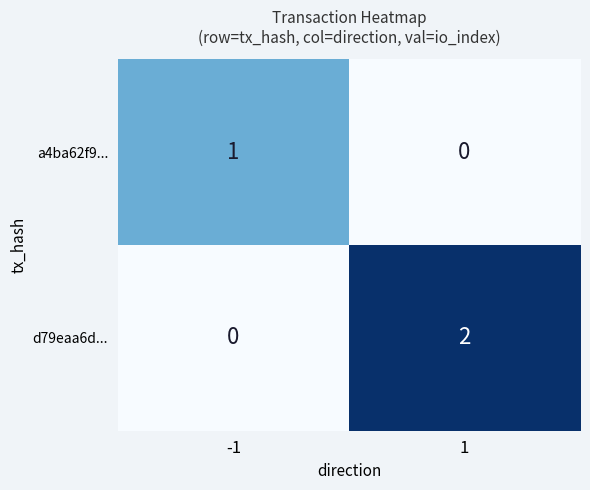

Is it true that d79eaa6d... equals -1 at -1?

False